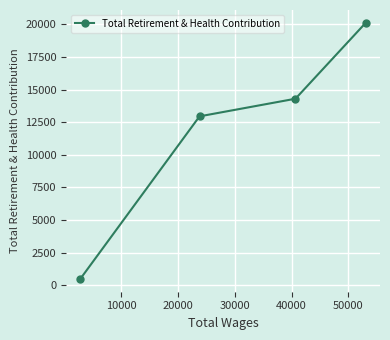

What is the sum of all values?

47849